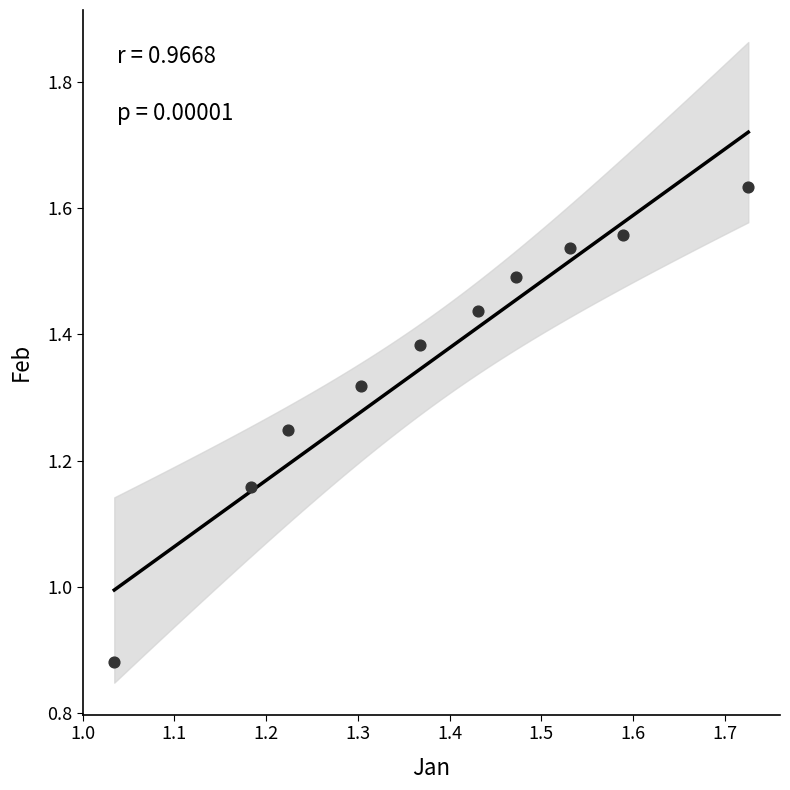

What is the range of Y values (max minus min)?

0.8